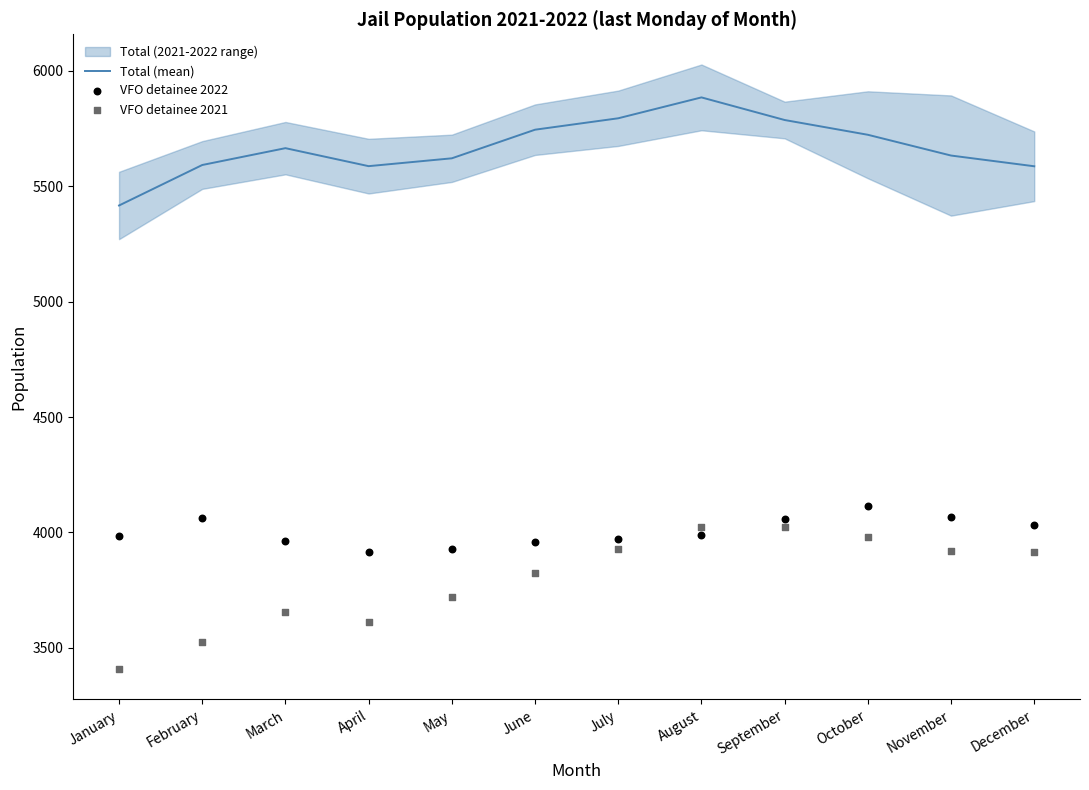

Is the value of Total (mean) at May greater than the value of VFO detainee 2022 at November?

Yes